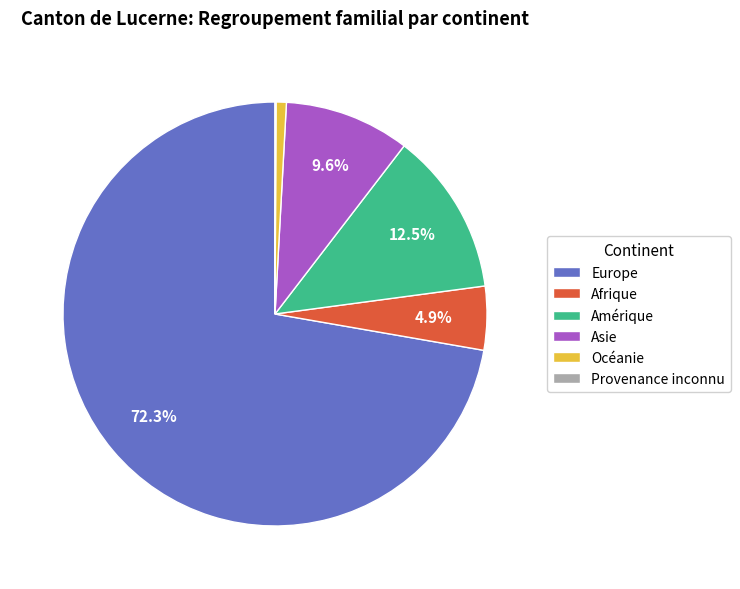

Does Europe account for over 50% of the chart?

Yes